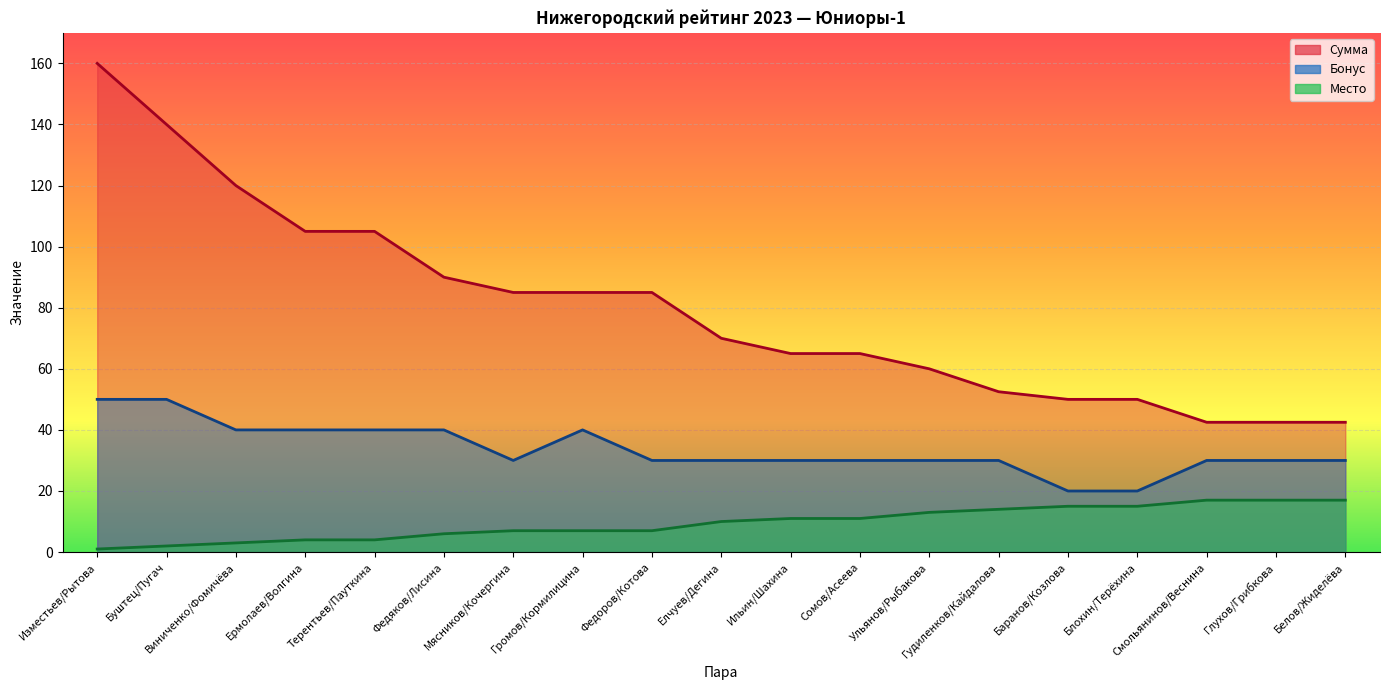

Is the value of Сумма at Гудиленков/Кайдалова greater than the value of Бонус at Терентьев/Пауткина?

Yes